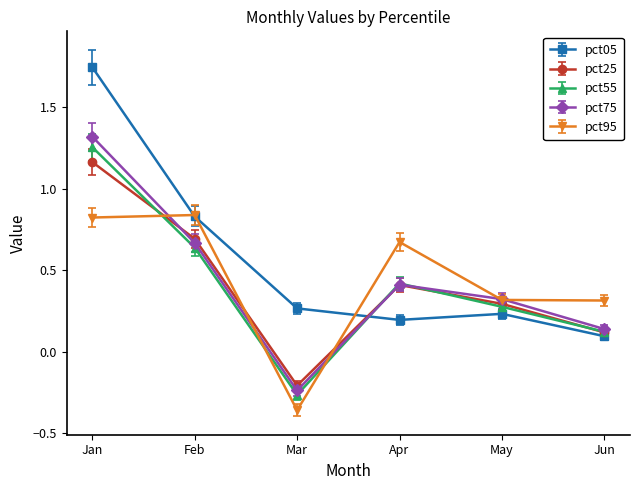

What is the difference between the highest and lowest values at Apr?

0.5